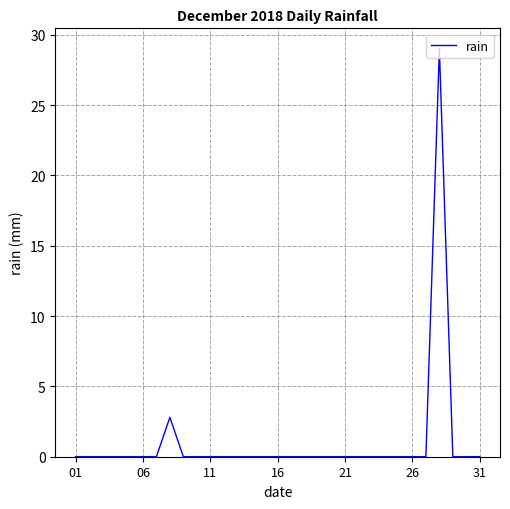

What is the difference between the maximum and minimum values?

29.0